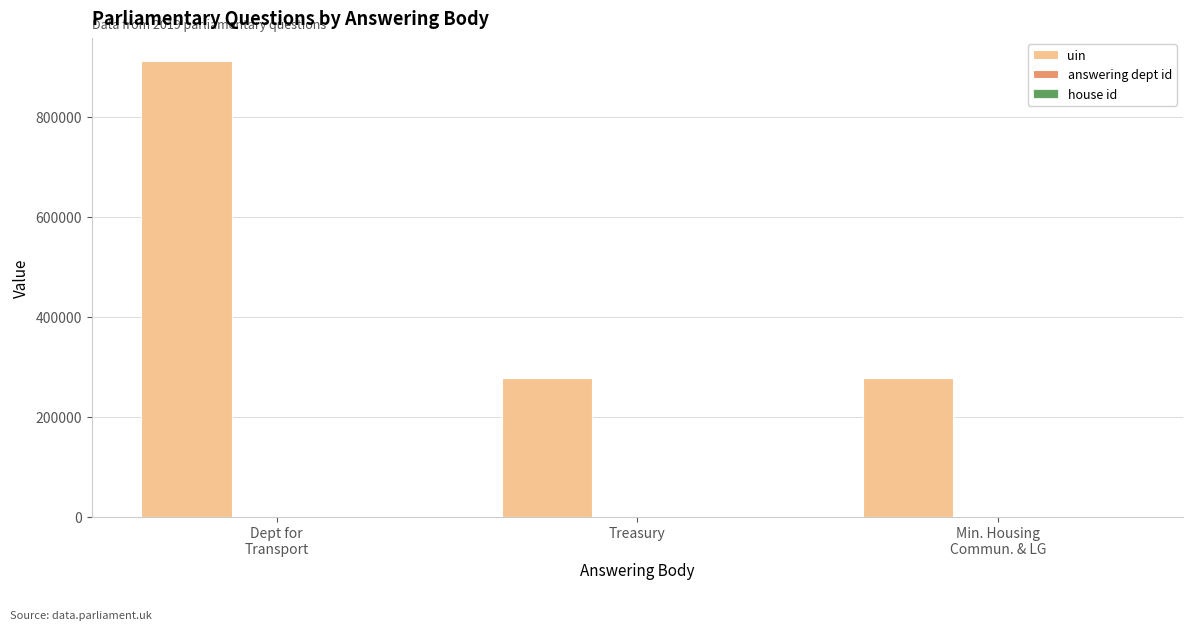

What is the greatest value displayed?

912039